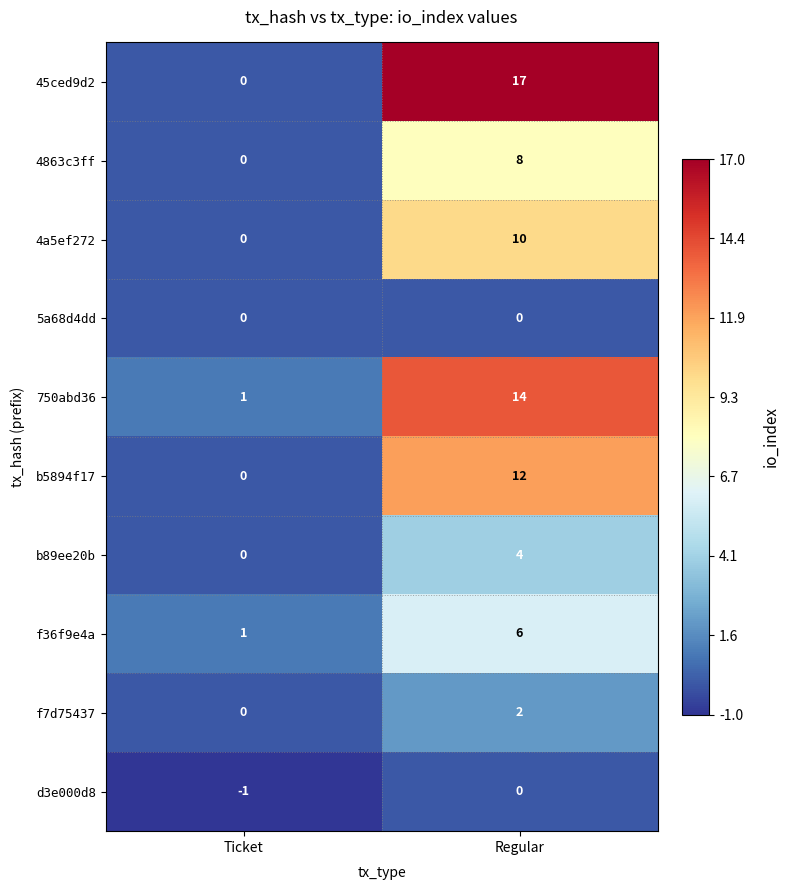

What is the maximum value shown in the chart?

17